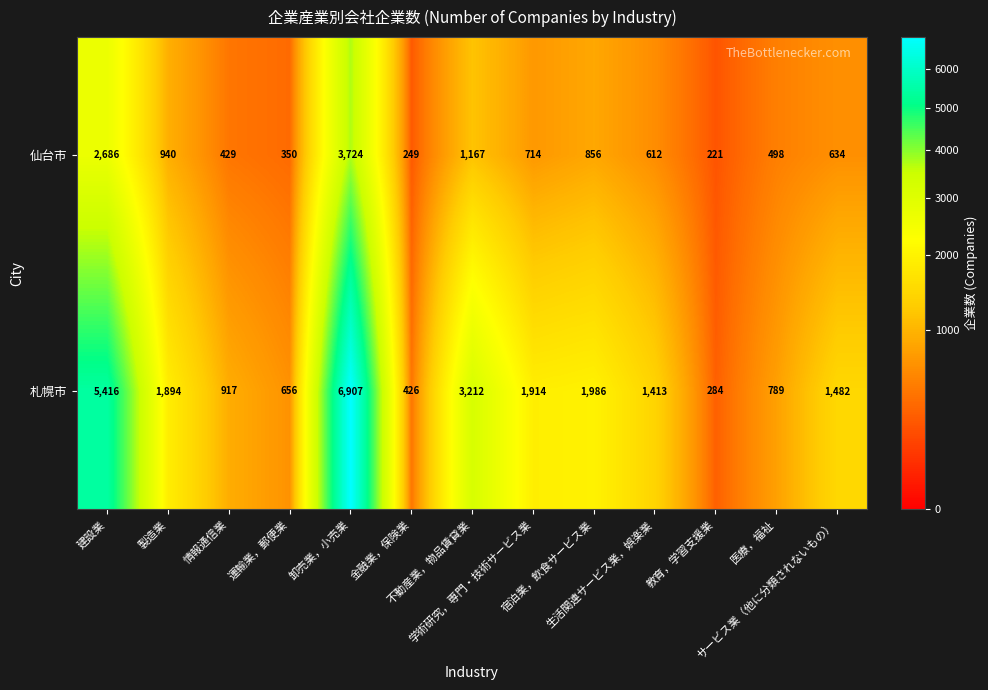

What is the difference between the second highest and second lowest values in the 札幌市 series?

4990